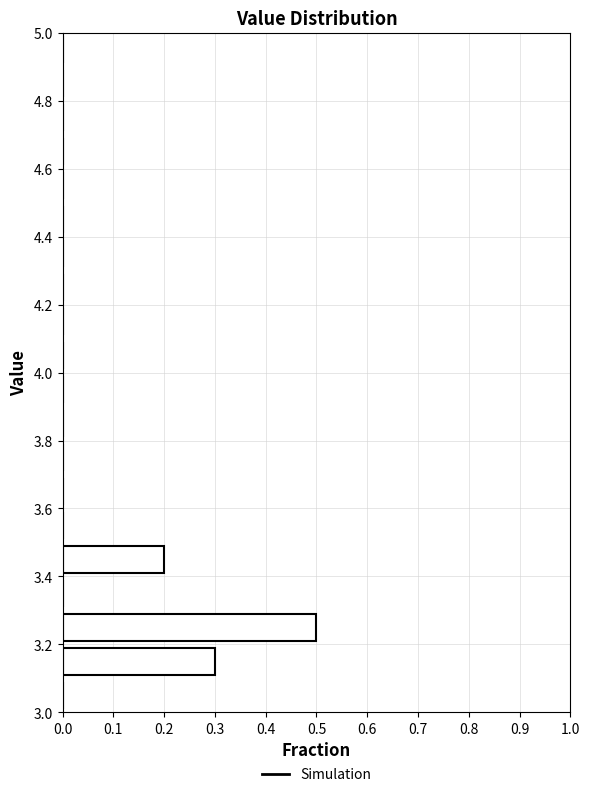

What is the length of the bar covering 3.4 to 3.5 on the y-axis? The values are not printed on the chart, so give them approximately, as read against the axis.

0.2